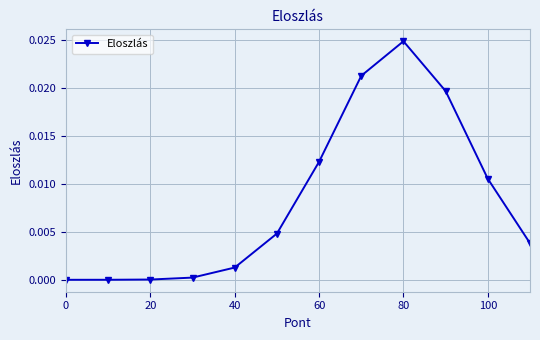

True or false: the data has more than 0 interior local peaks.

True